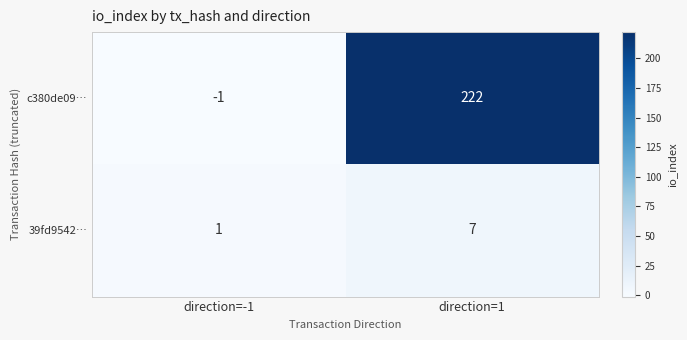

Which series has the largest total across all categories?

c380de09…